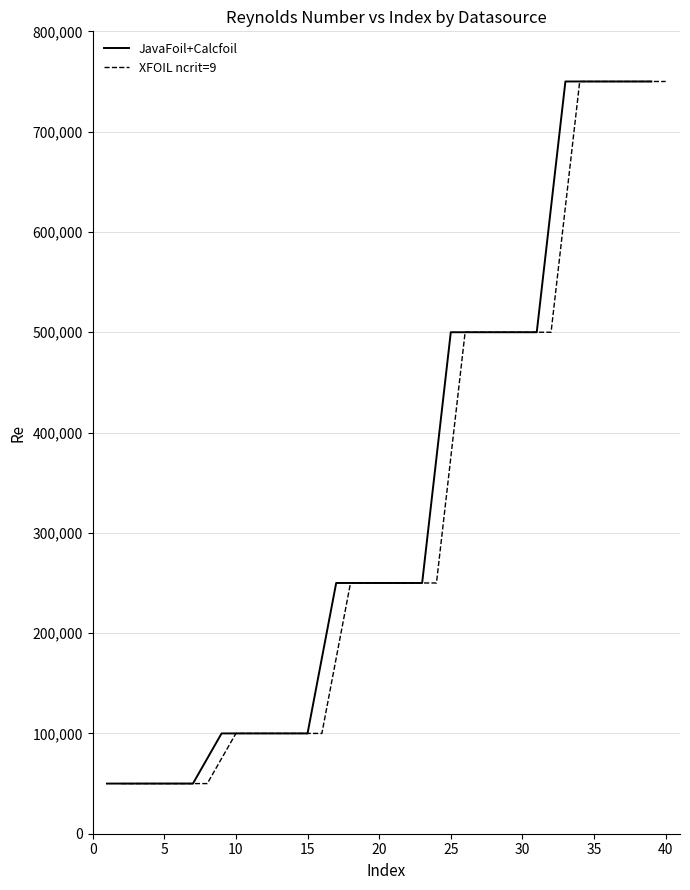

What is the difference between the maximum and minimum values in the XFOIL ncrit=9 series?

700000